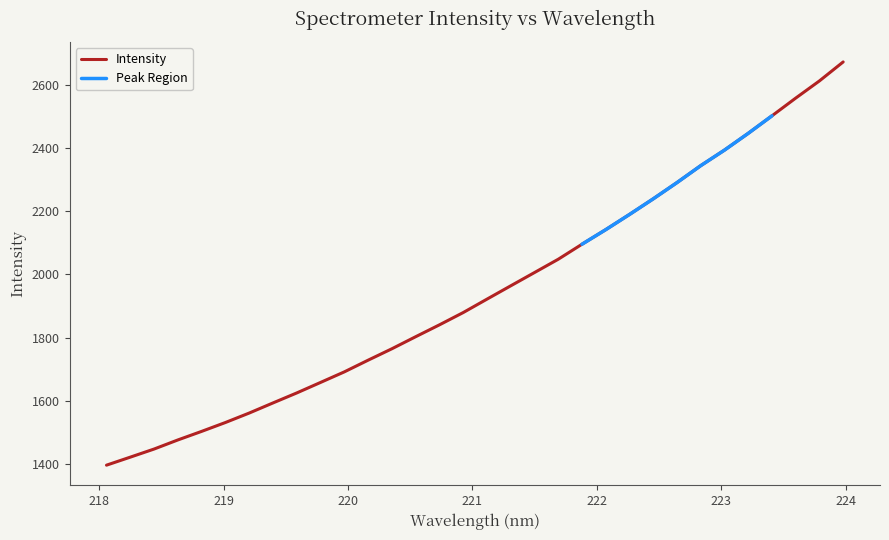

Reading left to right, what are all the values shown in this chart?

1396.7	1422.1	1447.7	1476.5	1503.6	1531.7	1561.6	1593.6	1625.2	1658.4	1691.8	1728.8	1764.9	1803.0	1840.6	1879.4	1921.9	1964.0	2006.0	2048.1	2095.6	2141.7	2189.8	2239.2	2290.6	2344.2	2393.4	2446.4	2501.8	2557.8	2612.2	2672.2